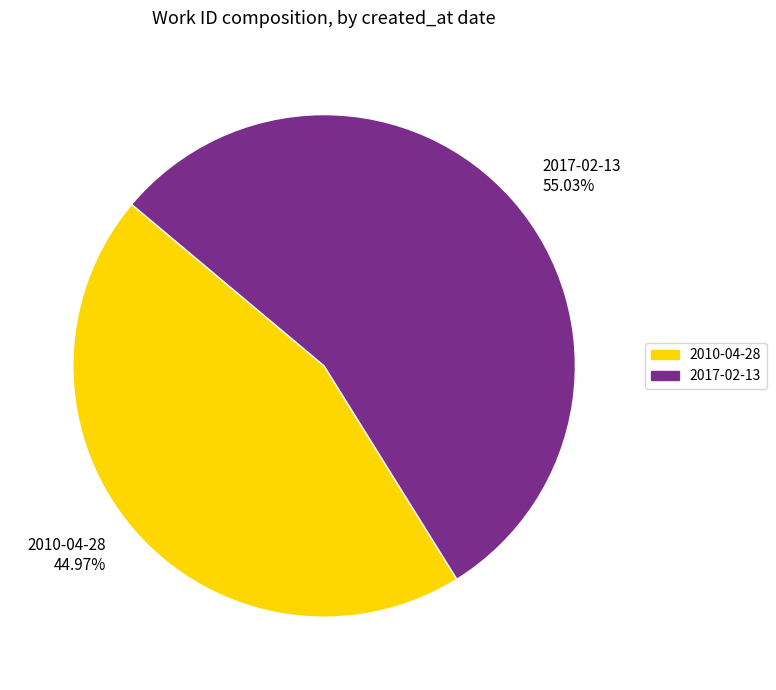

Does 2017-02-13 represent more than half of the total?

Yes